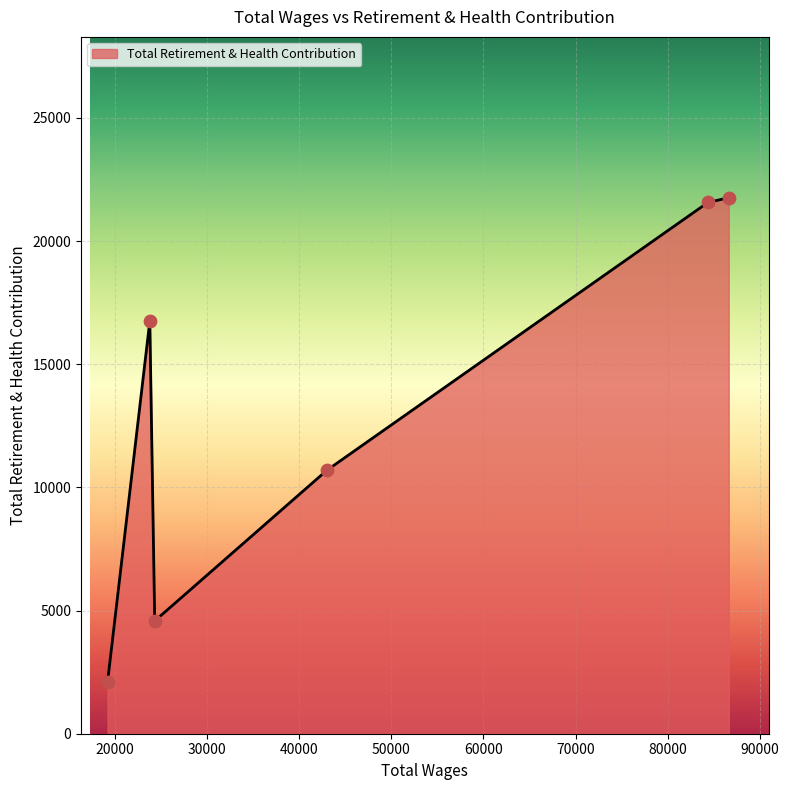

What is the difference between the second highest and second lowest values?

16990